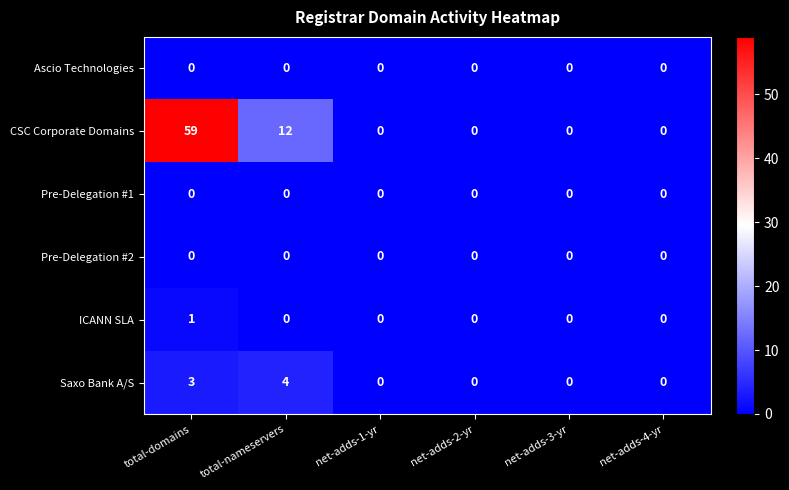

Which series changed the most between total-domains and net-adds-2-yr?

CSC Corporate Domains